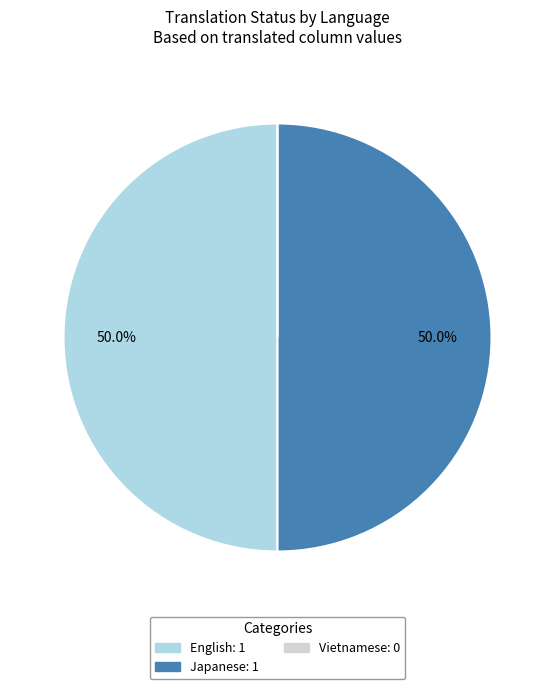

What percentage is the English slice, to the nearest percent?

50%